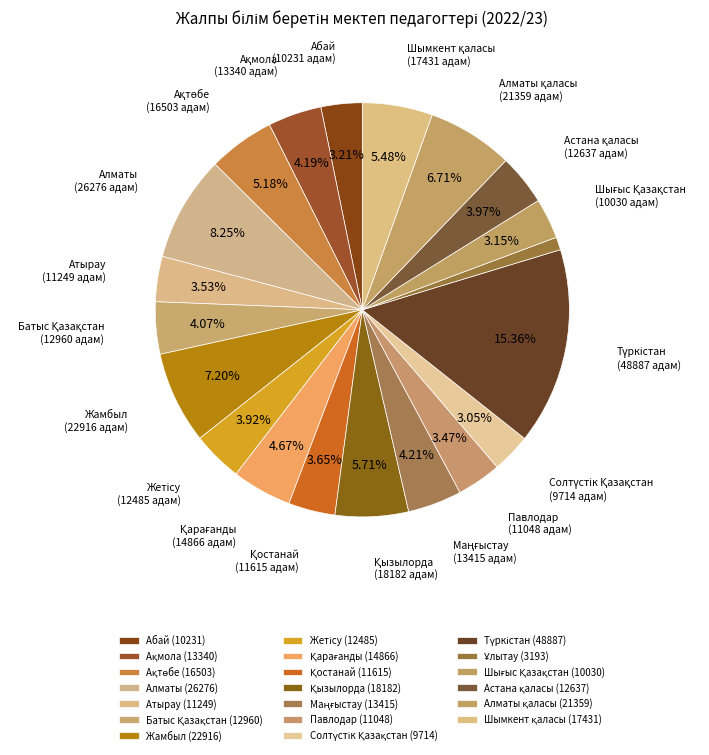

To the nearest percent, what is the difference between the largest and smallest slice percentages?

14%